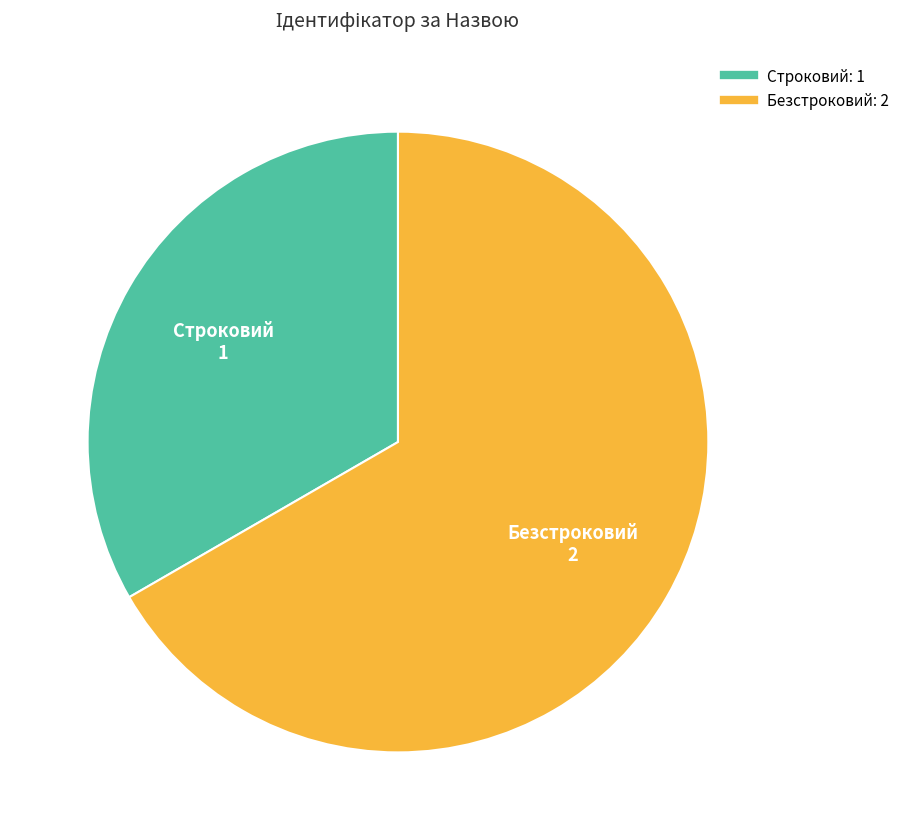

What is the largest slice in the pie chart?

Безстроковий